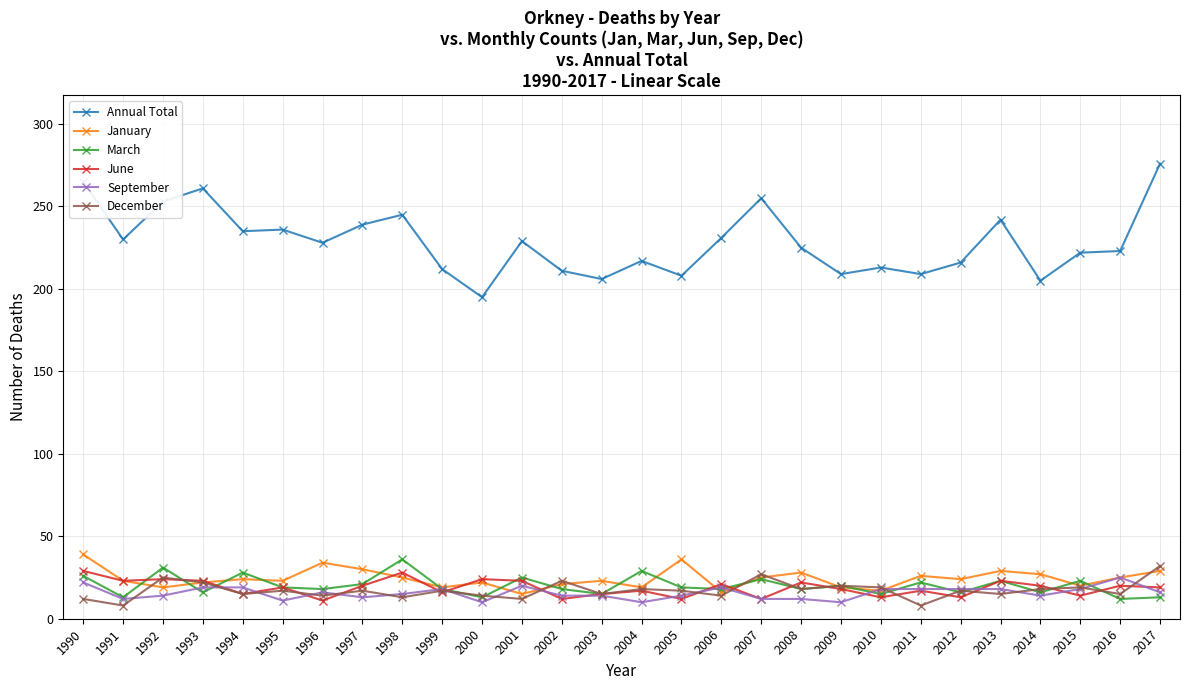

True or false: January and December intersect in this chart.

True